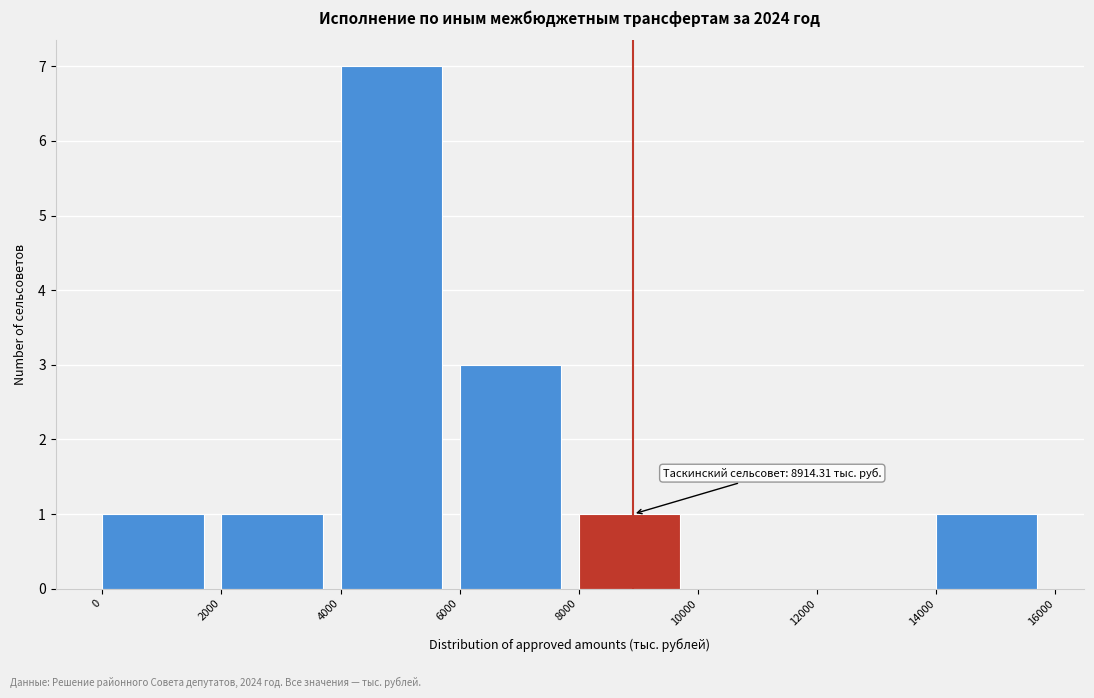

Over which range of the x-axis is the bar tallest?

4000 to 6000